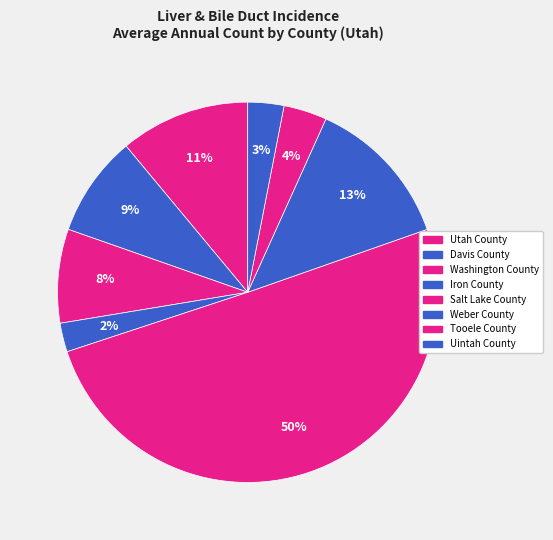

What is the total percentage of Tooele County and Salt Lake County?

54.0%